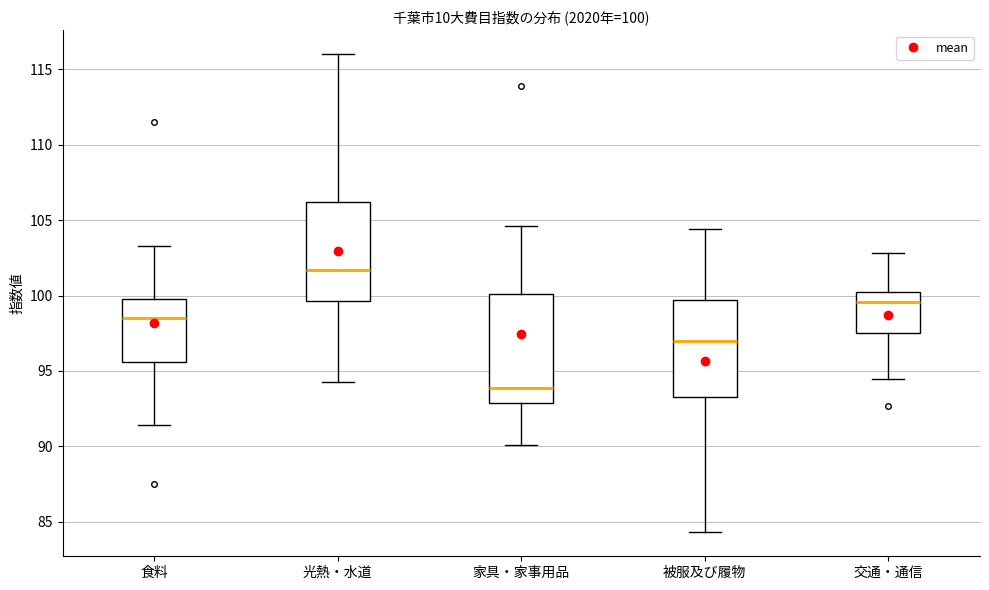

Which box has the lowest median line?

家具・家事用品